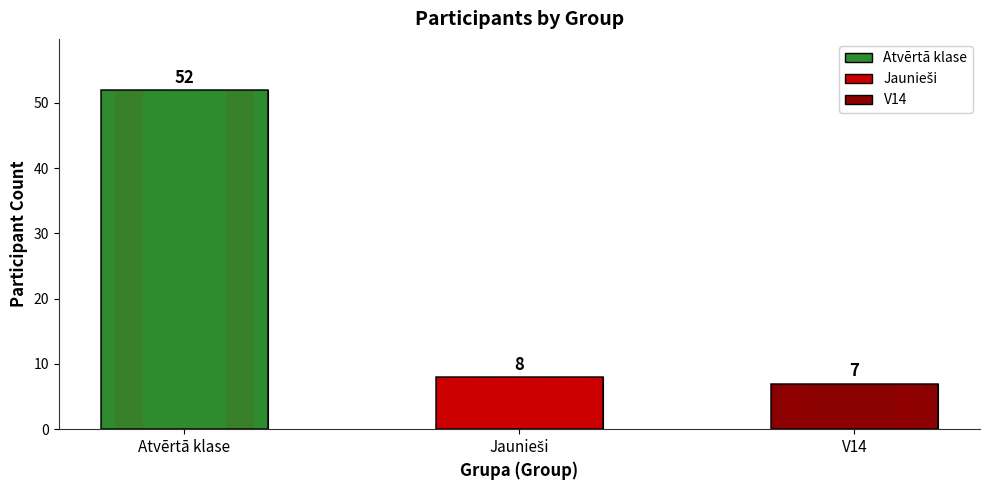

At which category does the chart reach its minimum across all series?

V14